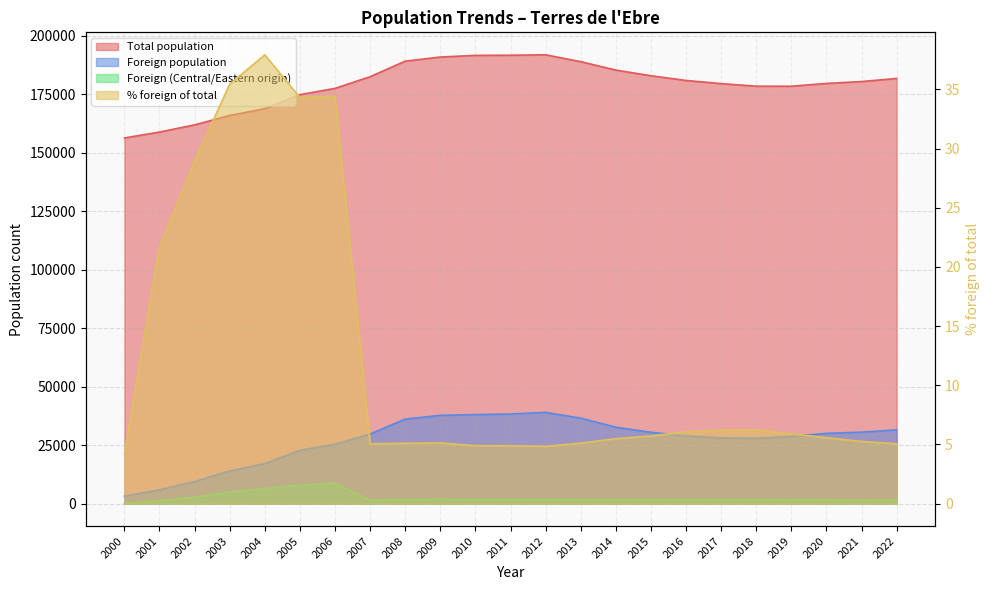

What is the average value of the Foreign population series?

27054.6